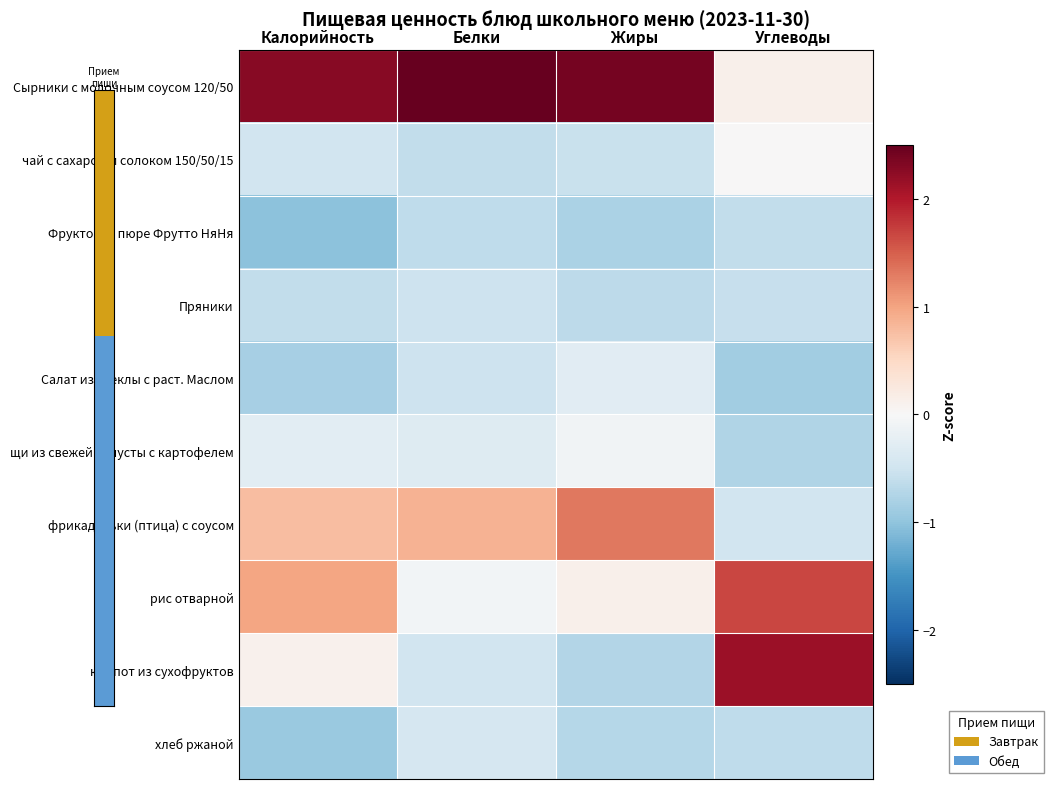

At Белки, list the series in order from smallest to largest.

Фруктовое пюре Фрутто НяНя, чай с сахаром и солоком 150/50/15, Салат из свеклы с раст. Маслом, Пряники, компот из сухофруктов, хлеб ржаной, щи из свежей капусты с картофелем, рис отварной, фрикадельки (птица) с соусом, Сырники с молочным соусом 120/50